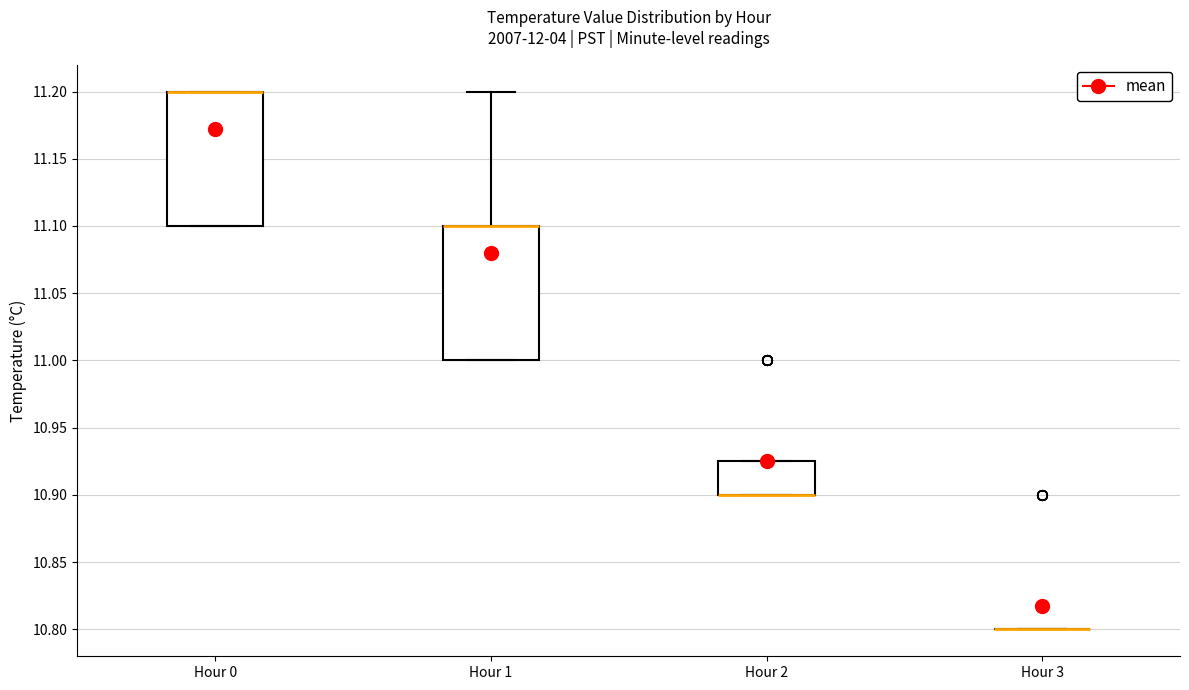

Where is the upper edge of the box for Hour 2 on the y-axis? The values are not printed on the chart, so give them approximately, as read against the axis.

10.925